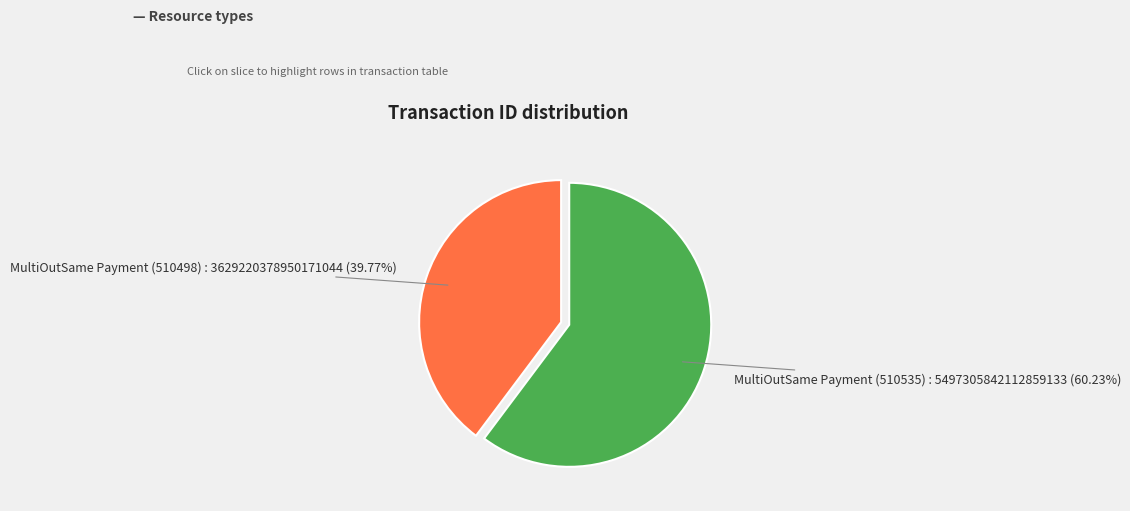

Do MultiOutSame Payment (510498) and MultiOutSame Payment (510535) together represent more than half of the pie?

Yes